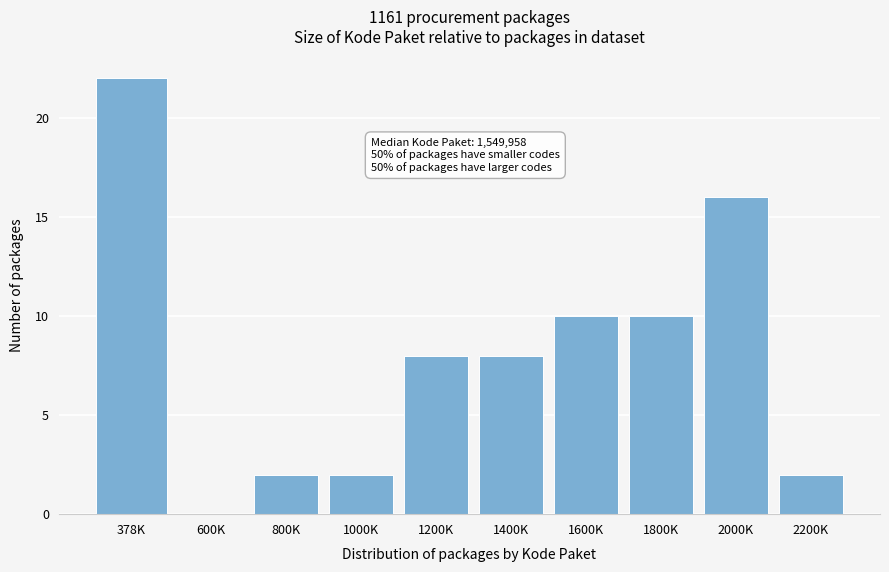

Reading left to right, what are all the values shown in this chart?

378K=22	600K=0	800K=2	1000K=2	1200K=8	1400K=8	1600K=10	1800K=10	2000K=16	2200K=2